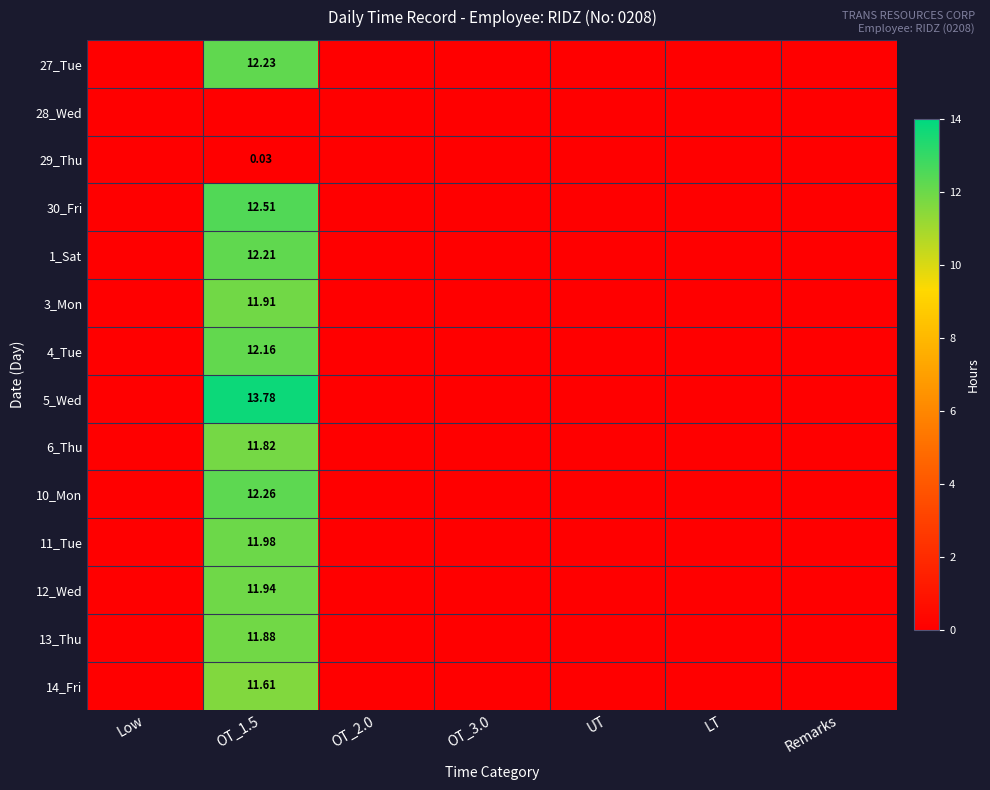

At which label does 27_Tue reach its peak?

OT_1.5